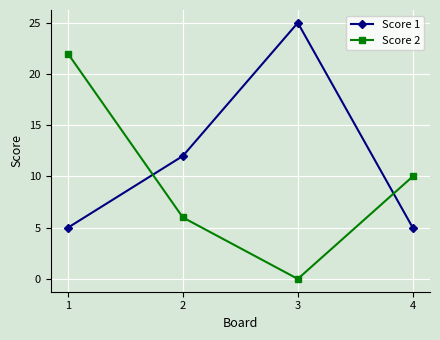

How many intersections are there between Score 1 and Score 2?

2